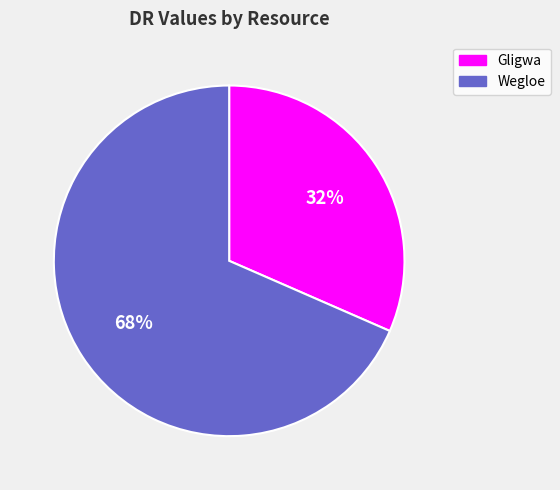

To the nearest percent, what portion does Wegloe represent?

68%